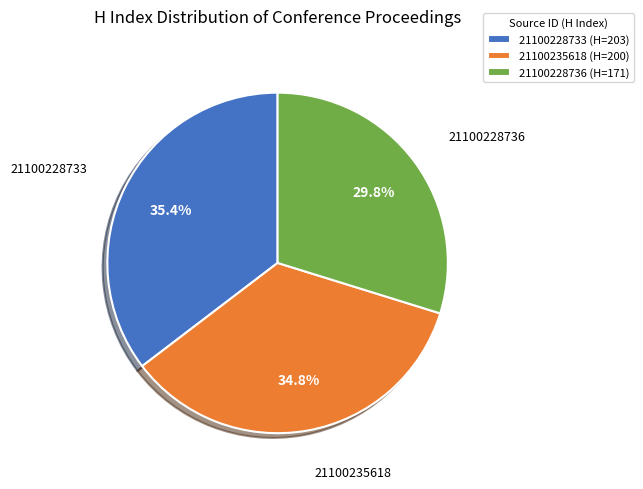

To the nearest percent, what percentage of the pie is 21100228733?

35%